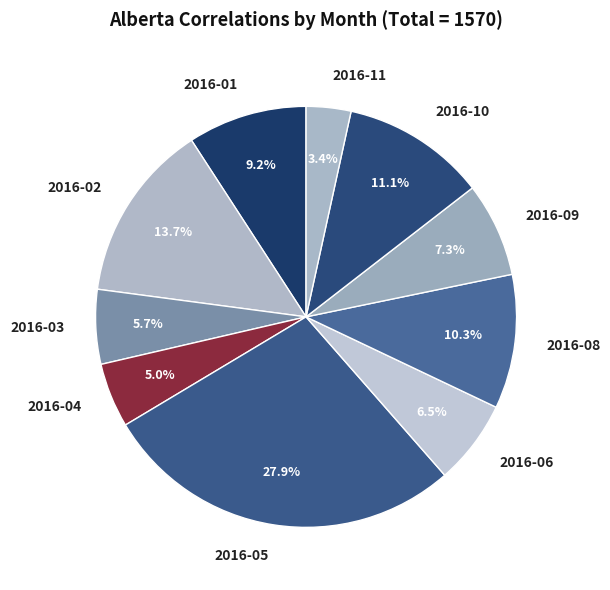

Approximately how many times larger is the value at 2016-10 compared to 2016-04?

2.2